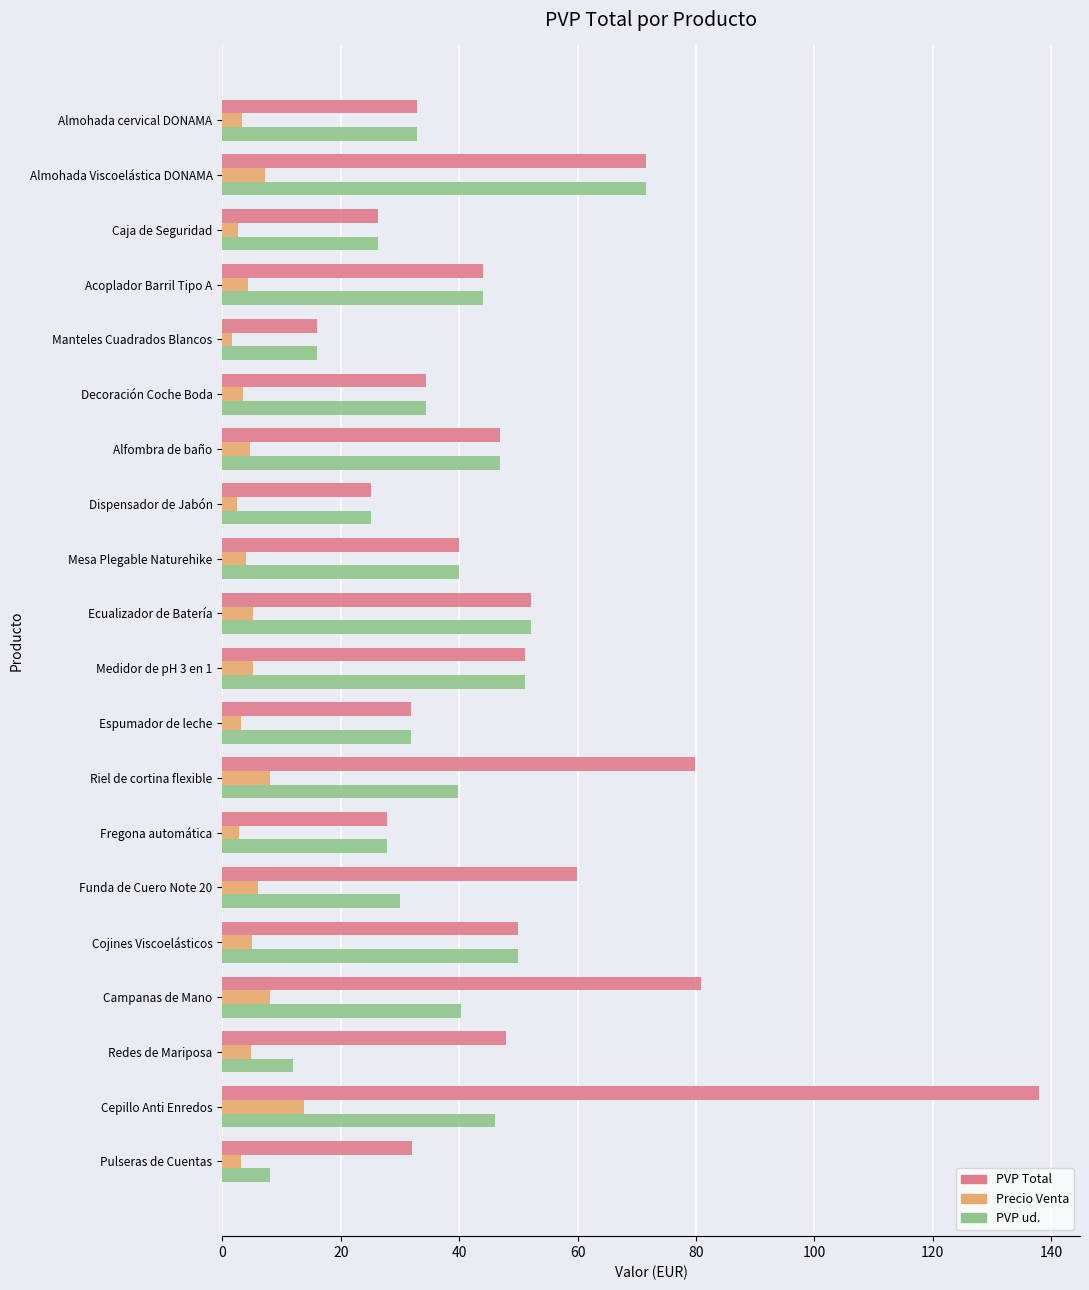

Count the number of data series in this chart.

3